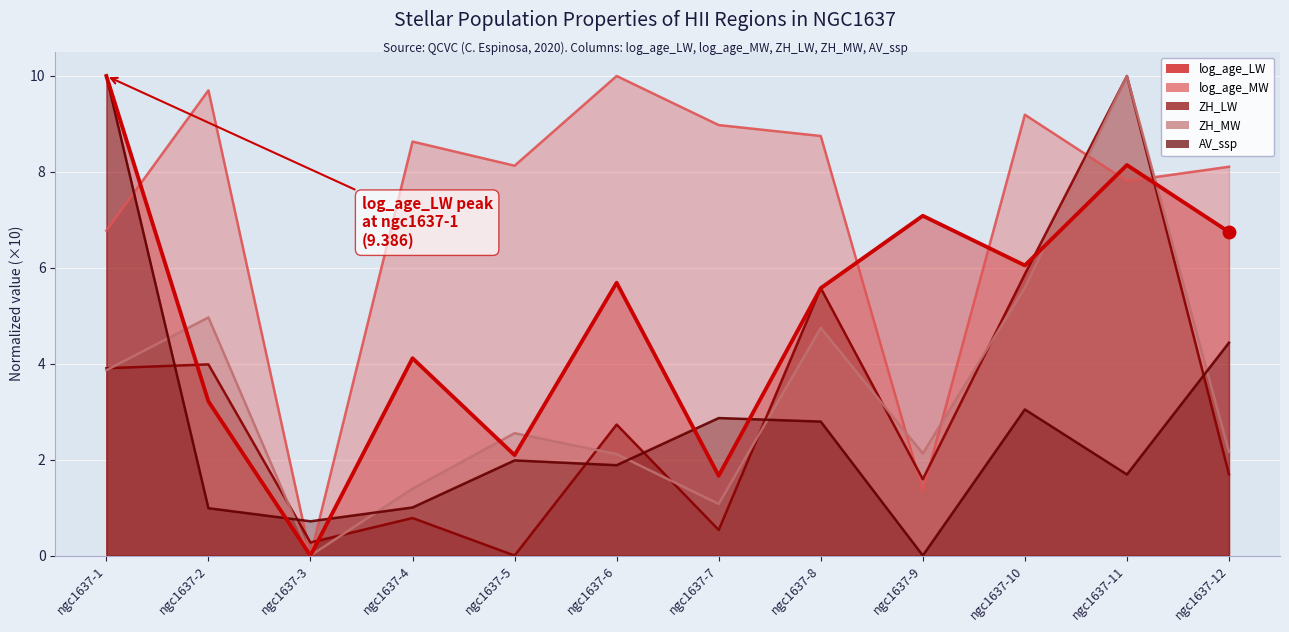

What is the difference between the second highest and minimum values in the ZH_MW series?

5.6